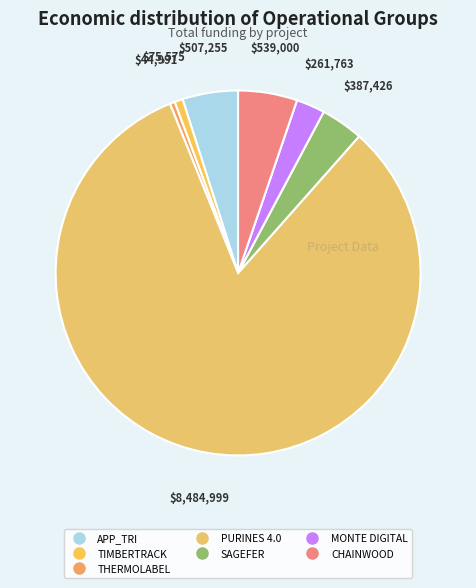

Rank the categories by value from lowest to highest.

THERMOLABEL, TIMBERTRACK, MONTE DIGITAL, SAGEFER, APP_TRI, CHAINWOOD, PURINES 4.0